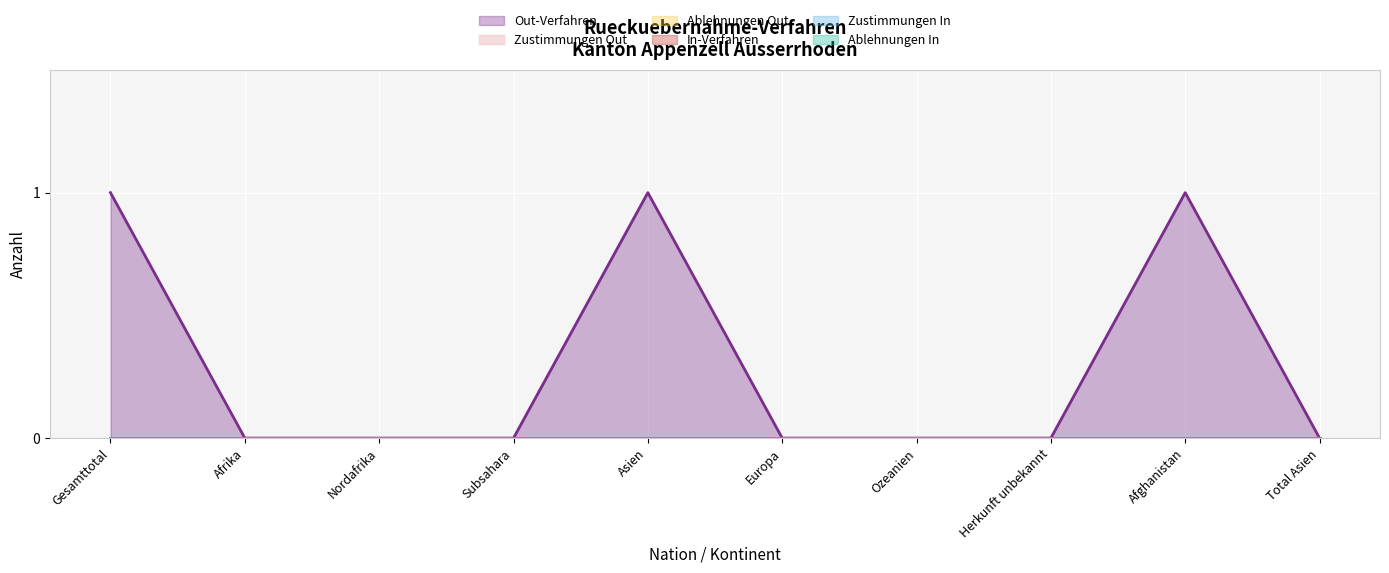

Which series has the largest total across all categories?

Out-Verfahren